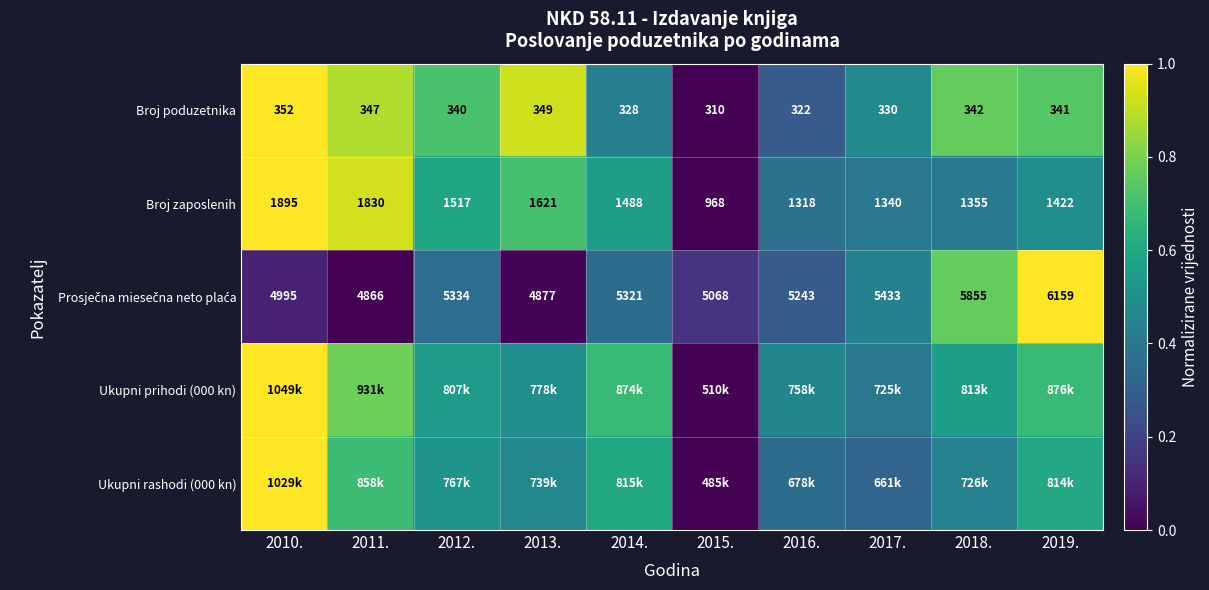

Which category has the lowest value in the Prosječna miesečna neto plaća series?

2011.